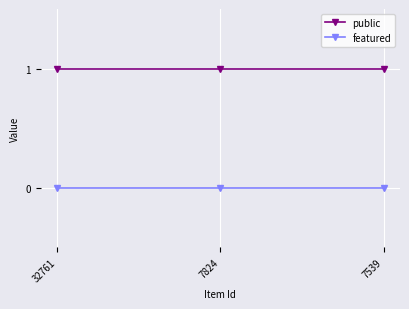

List the series in order of their overall mean, lowest first.

featured, public